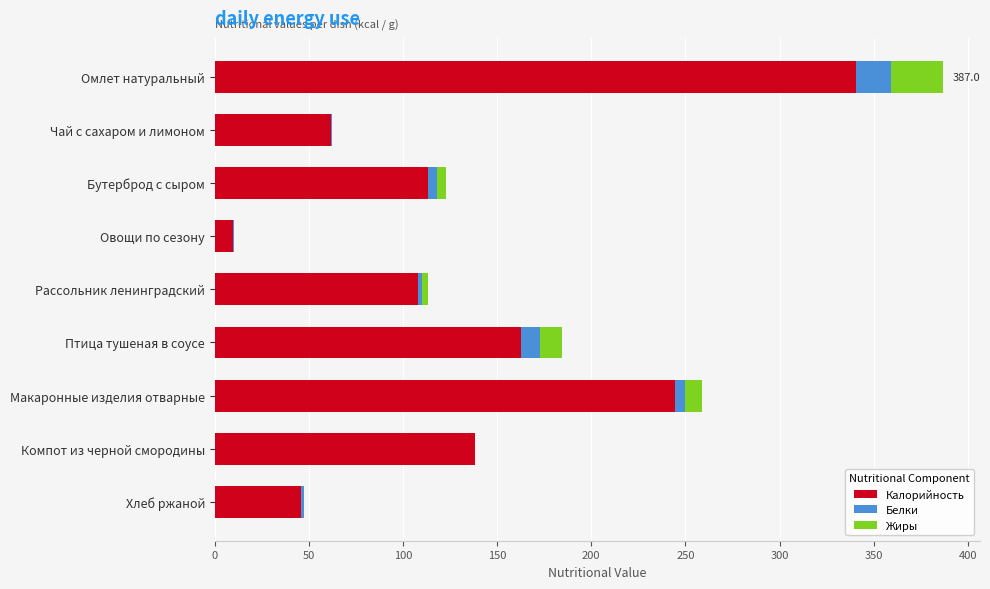

Which category has the highest value in the Калорийность series?

Омлет натуральный